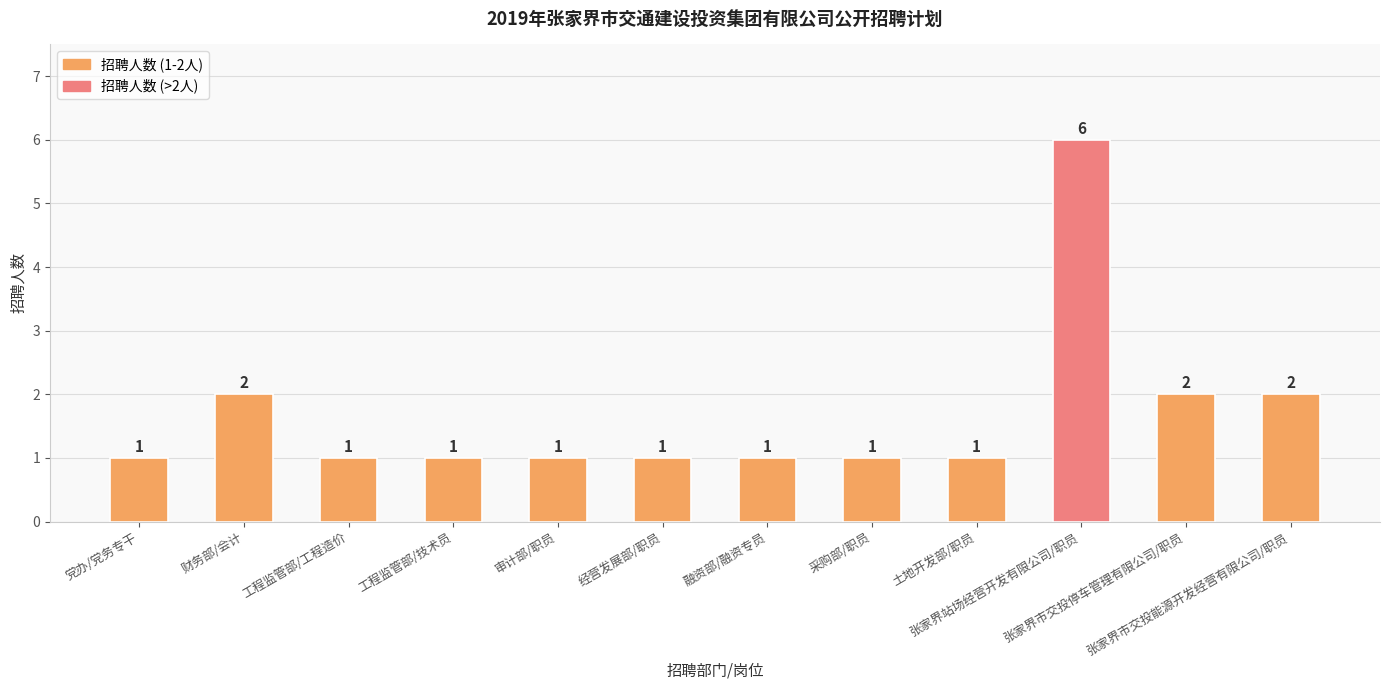

What is the value of the 4th bar from the left?

1